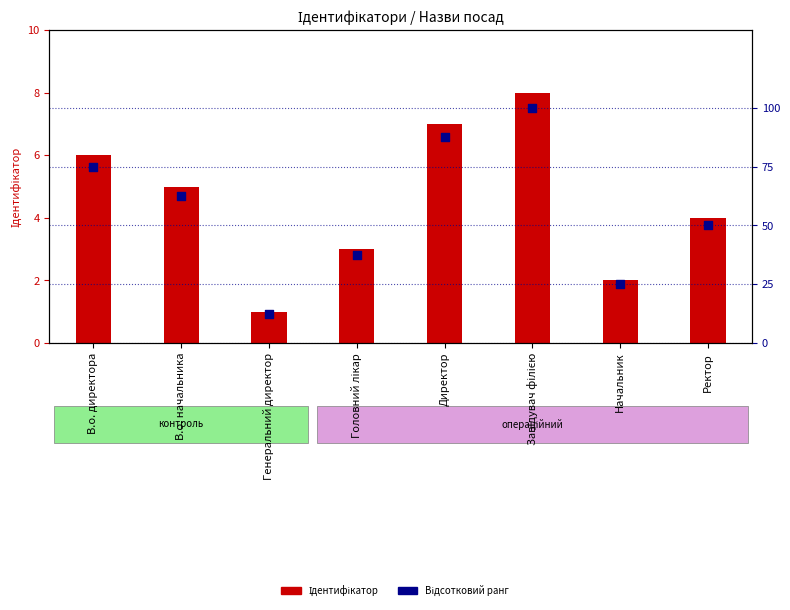

What are all the series names shown in the legend?

Ідентифікатор, Відсотковий ранг